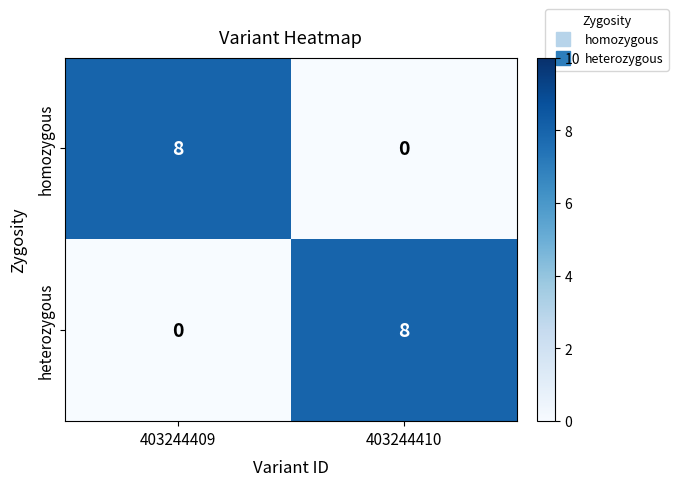

What is the total value across all series at 403244409?

8